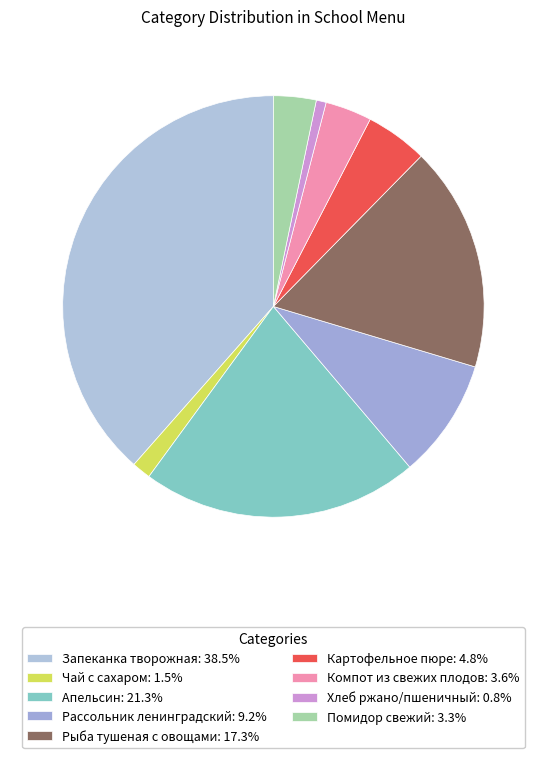

Which slice is the largest?

Запеканка творожная